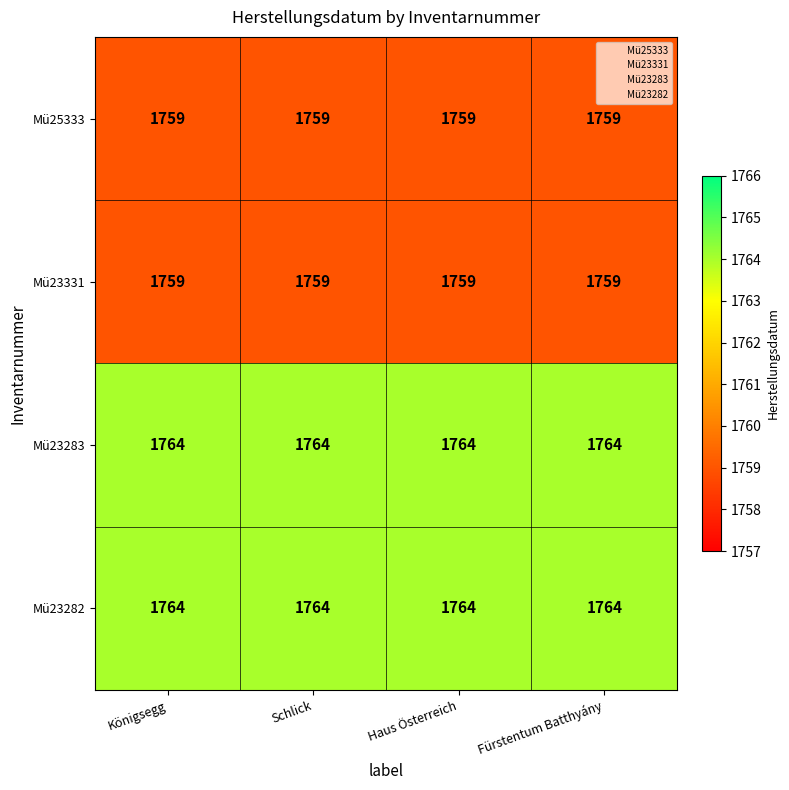

Is it true that Mü23283 equals 1764 at Haus Österreich?

True